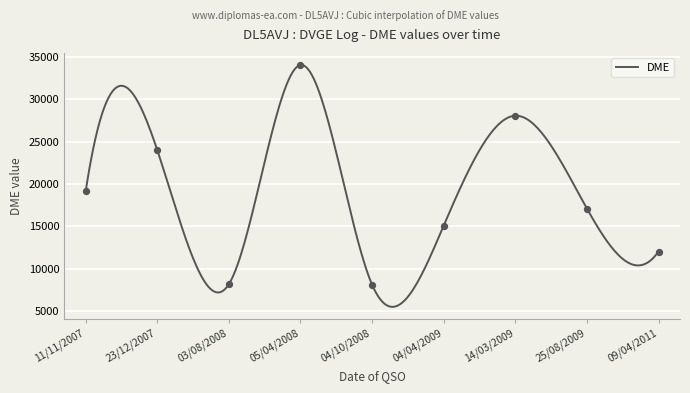

What is the change in value from 04/10/2008 to 14/03/2009?

+19960